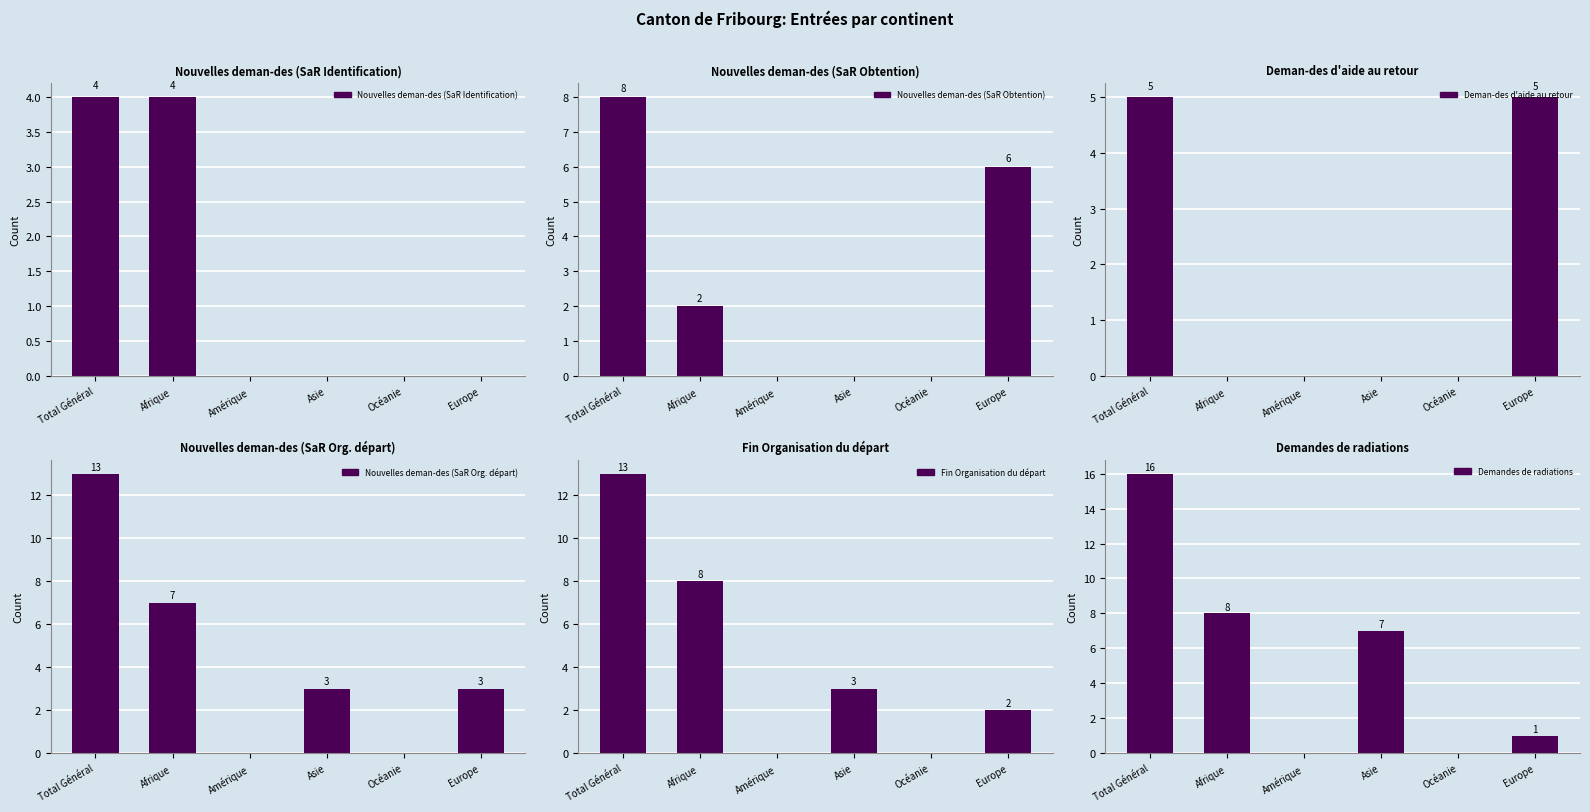

The Demandes de
radiations series shows 4 at Afrique. True or false?

False